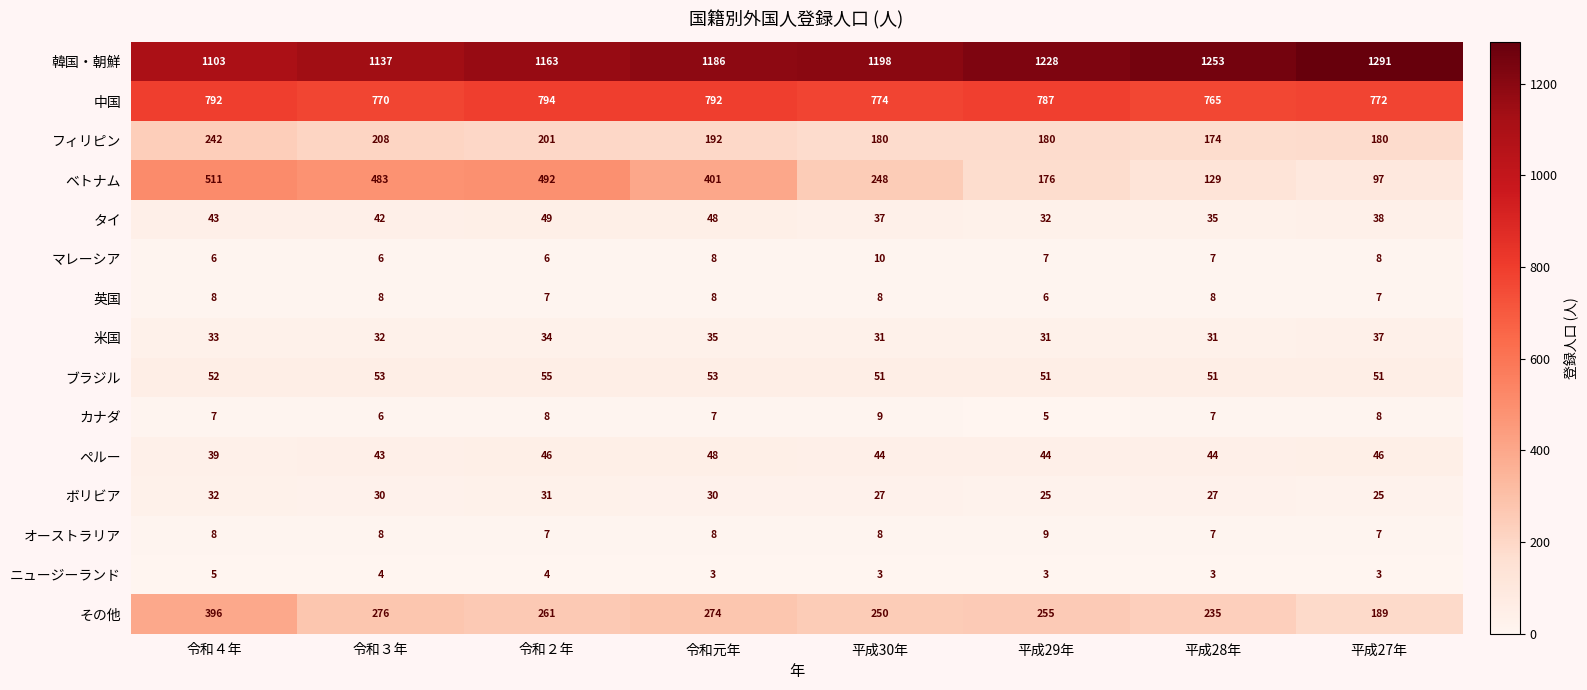

What is the spread (max minus min) of values at 令和２年?

1159